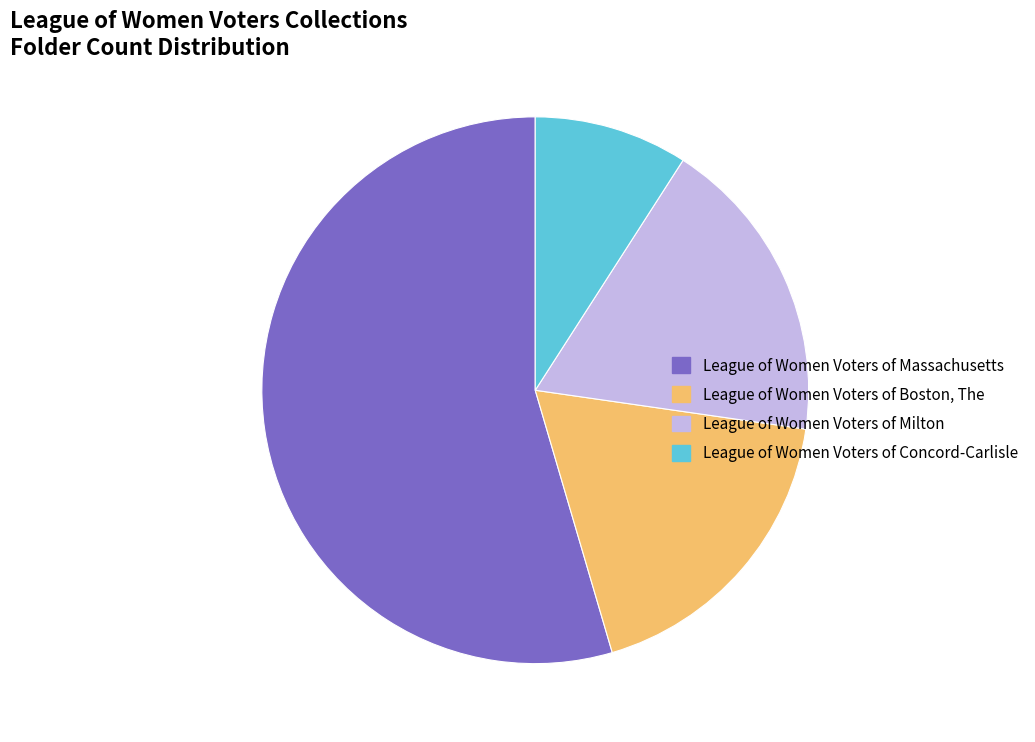

How many segments does this pie chart have?

4